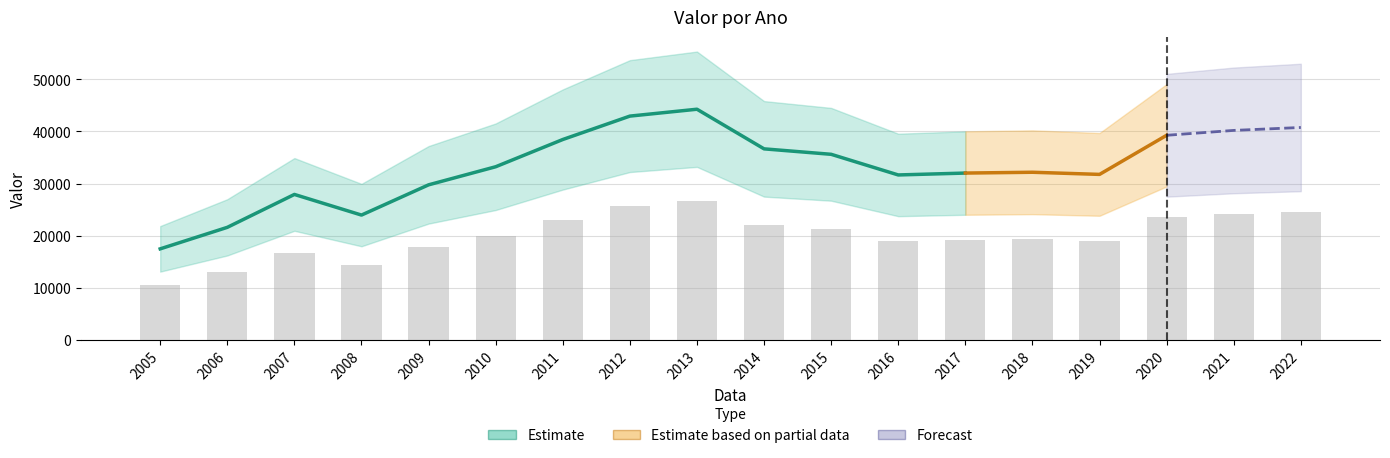

True or false: the data shows 19300.2 at 2018.

True